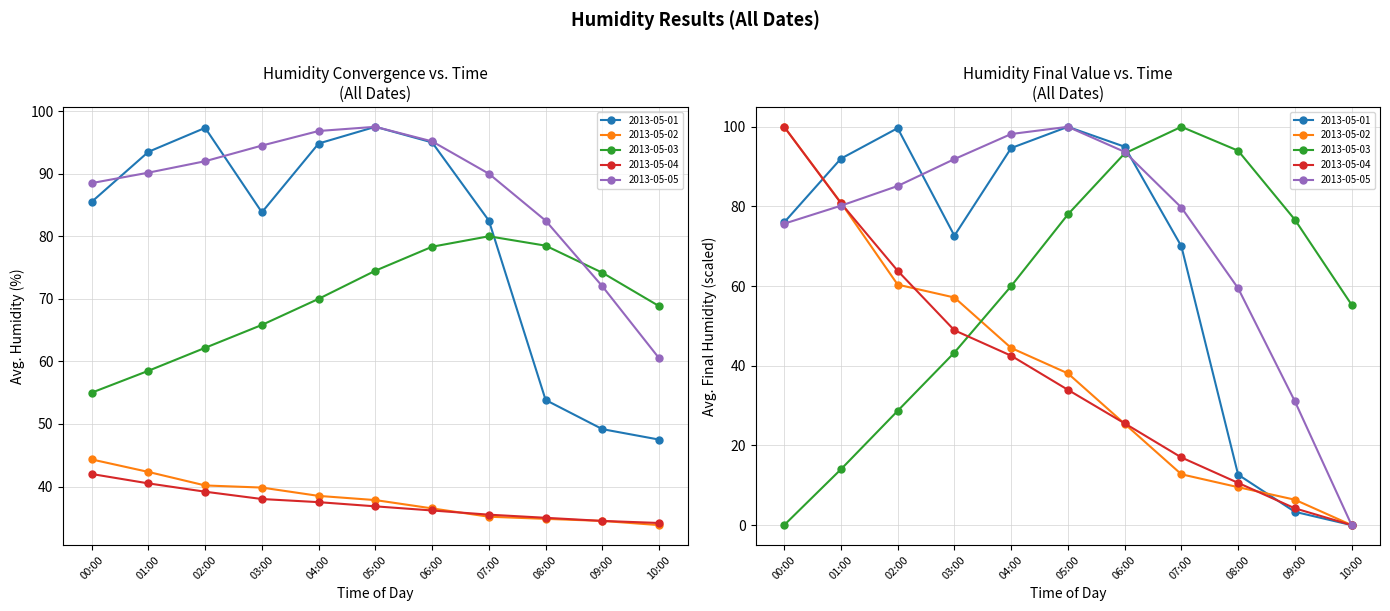

How many values in the 2013-05-04 series exceed 36?

7